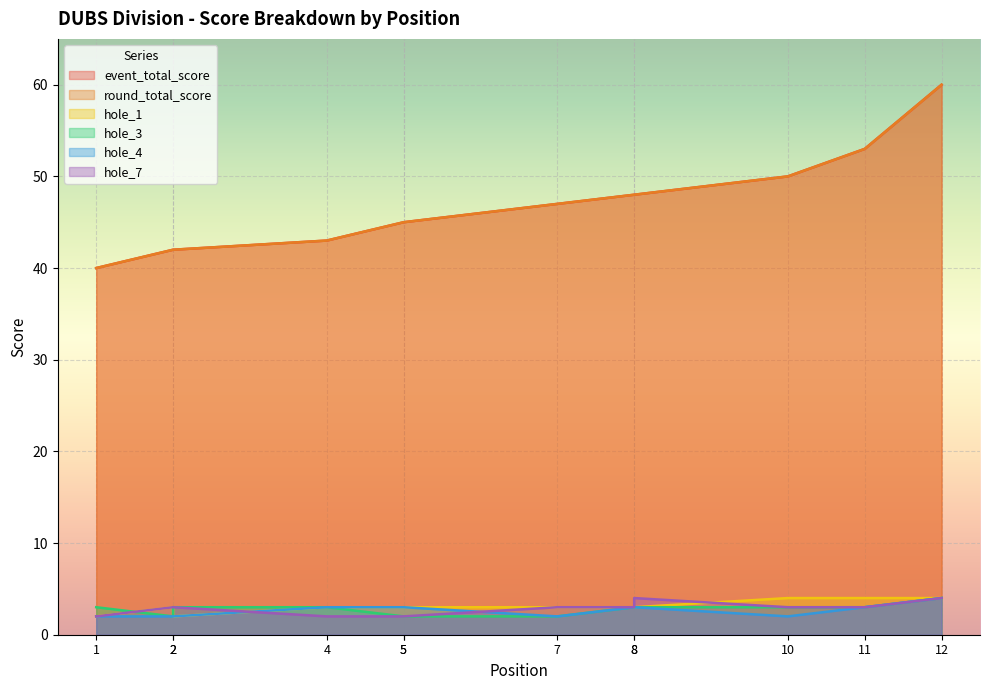

Where is hole_3 nearest to the value 3?

1